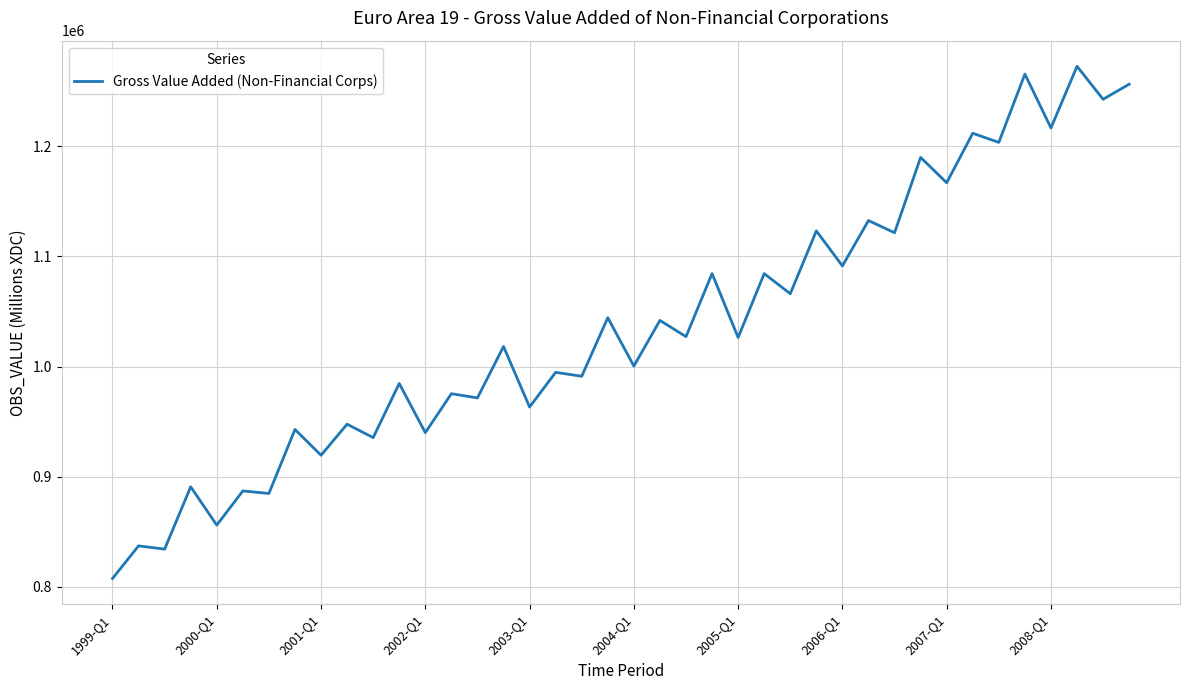

True or false: the data has more than 2 interior local peaks.

True